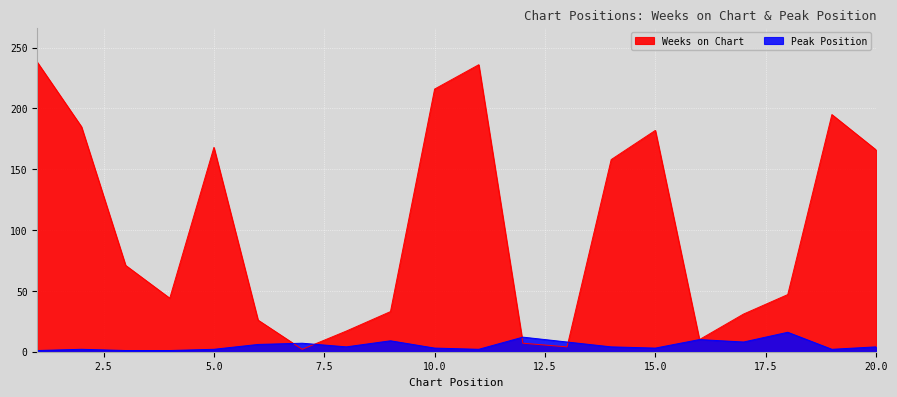

What is the maximum value for Peak Position?

16